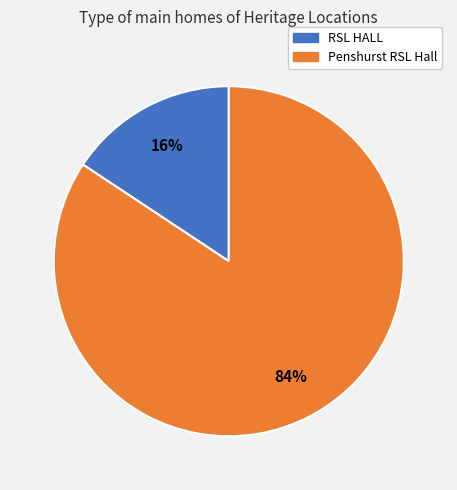

What is the majority slice?

Penshurst RSL Hall